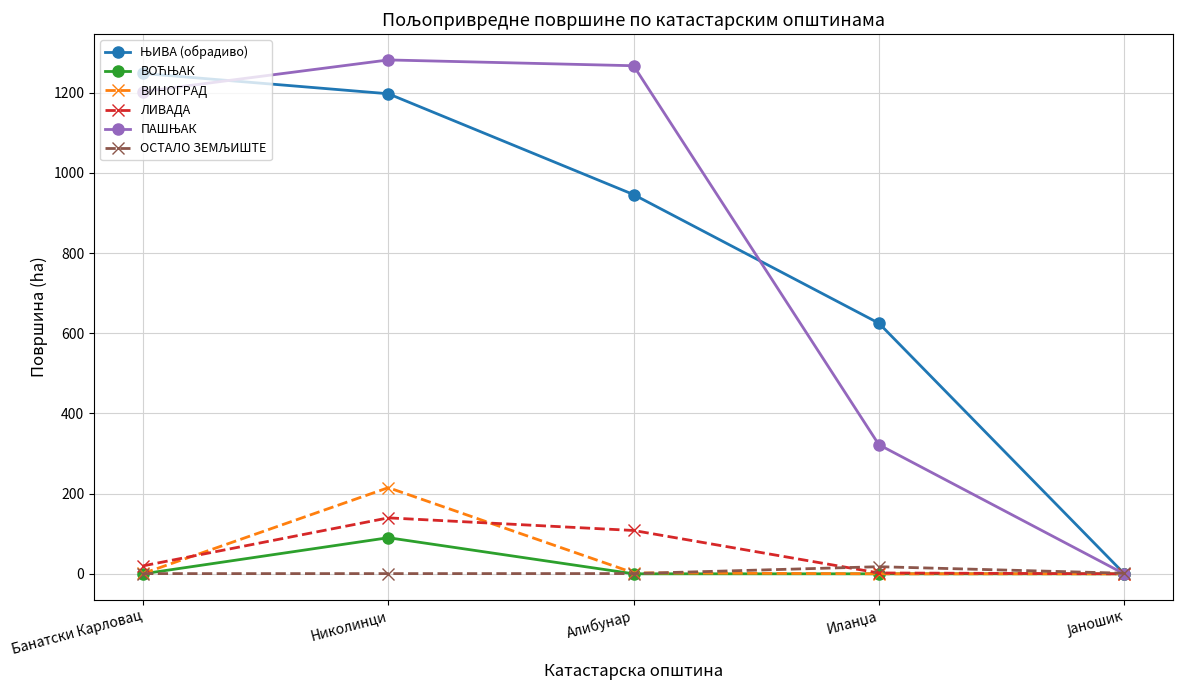

At which category does ЛИВАДА reach its first local peak?

Николинци